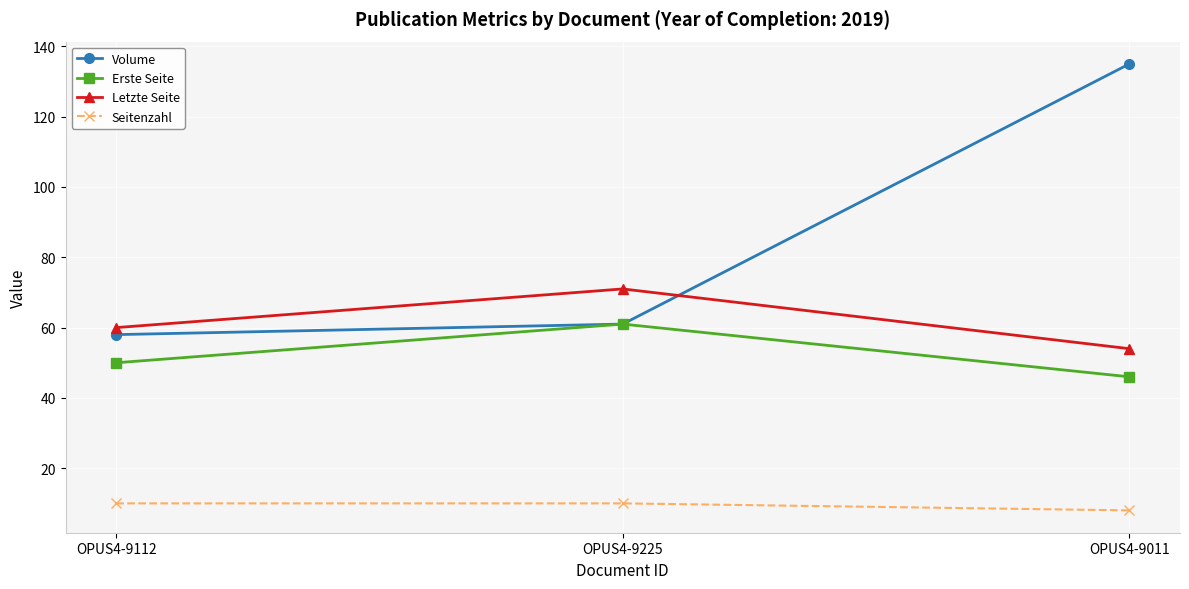

List the series in order of their peak value, lowest first.

Seitenzahl, Erste Seite, Letzte Seite, Volume